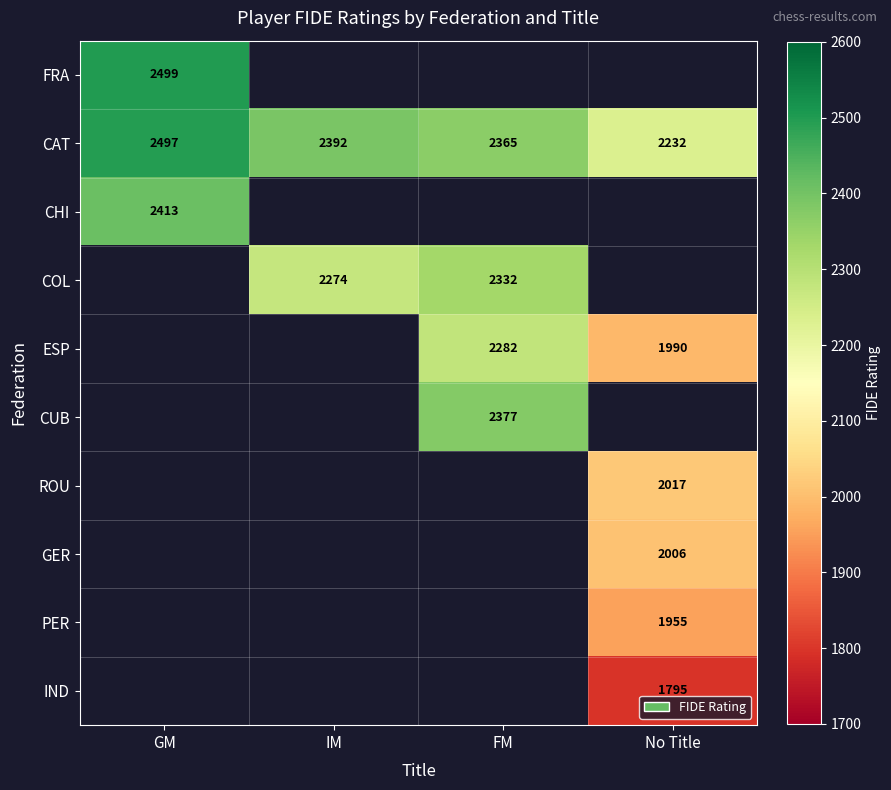

Count the number of categories in the chart.

4